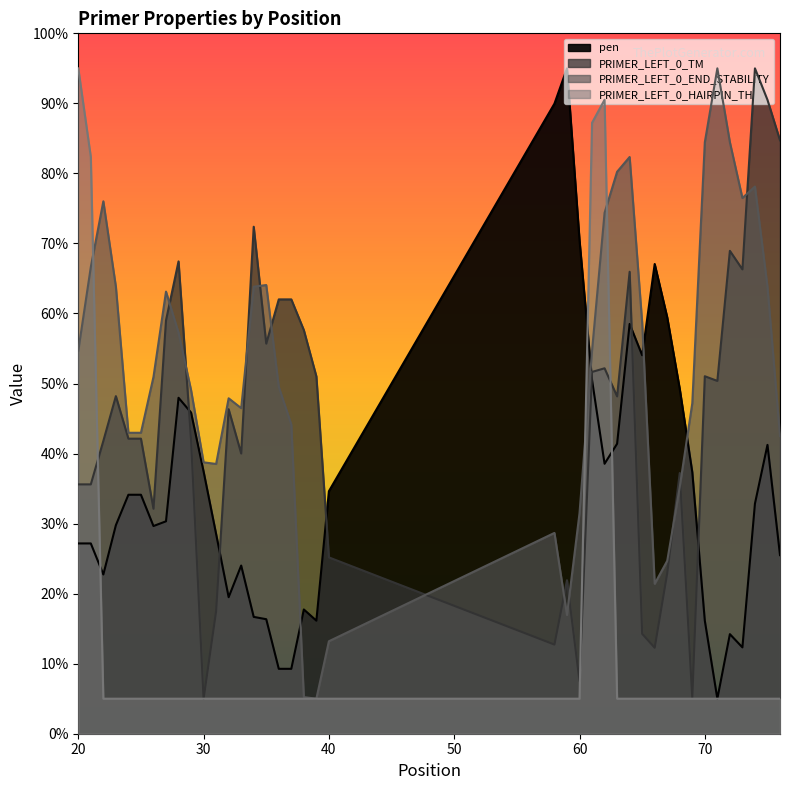

Reading right to left, list all the values displayed in this chart.

pen: 76=25.5	75=41.2	74=32.8	73=12.3	72=14.2	71=5.0	70=16.1	69=37.3	68=49.2	67=59.5	66=67.1	65=54.0	64=58.5	63=41.4	62=38.5	61=50.5	60=70.5	59=95.0	58=90.0	40=34.6	39=16.1	38=17.7	37=9.3	36=9.3	35=16.3	34=16.7	33=24.0	32=19.5	31=28.5	30=37.4	29=45.9	28=48.0	27=30.3	26=29.7	25=34.1	24=34.1	23=29.8	22=22.7	21=27.2	20=27.2
PRIMER_LEFT_0_TM: 76=84.7	75=90.5	74=95.0	73=66.3	72=68.9	71=50.4	70=51.0	69=5.1	68=37.2	67=22.9	66=12.3	65=14.3	64=66.0	63=48.2	62=52.2	61=51.7	60=7.5	59=21.9	58=12.7	40=25.2	39=51.0	38=57.6	37=62.0	36=62.0	35=55.7	34=72.4	33=40.0	32=46.3	31=17.5	30=5.0	29=41.9	28=67.4	27=59.0	26=32.1	25=42.1	24=42.1	23=48.2	22=41.8	21=35.6	20=35.6
PRIMER_LEFT_0_END_STABILITY: 76=42.5	75=63.8	74=78.1	73=76.5	72=84.5	71=95.0	70=84.5	69=47.2	68=35.2	67=24.7	66=21.4	65=58.7	64=82.3	63=80.2	62=74.4	61=54.7	60=31.5	59=17.0	58=28.7	40=13.2	39=5.0	38=5.2	37=44.1	36=49.5	35=64.1	34=63.8	33=46.5	32=47.9	31=38.5	30=38.7	29=49.1	28=57.3	27=63.1	26=50.9	25=43.0	24=43.0	23=63.8	22=76.0	21=66.6	20=54.7
PRIMER_LEFT_0_HAIRPIN_TH: 76=5.0	75=5.0	74=5.0	73=5.0	72=5.0	71=5.0	70=5.0	69=5.0	68=5.0	67=5.0	66=5.0	65=5.0	64=5.0	63=5.0	62=90.5	61=87.2	60=5.0	59=5.0	58=5.0	40=5.0	39=5.0	38=5.0	37=5.0	36=5.0	35=5.0	34=5.0	33=5.0	32=5.0	31=5.0	30=5.0	29=5.0	28=5.0	27=5.0	26=5.0	25=5.0	24=5.0	23=5.0	22=5.0	21=82.4	20=95.0